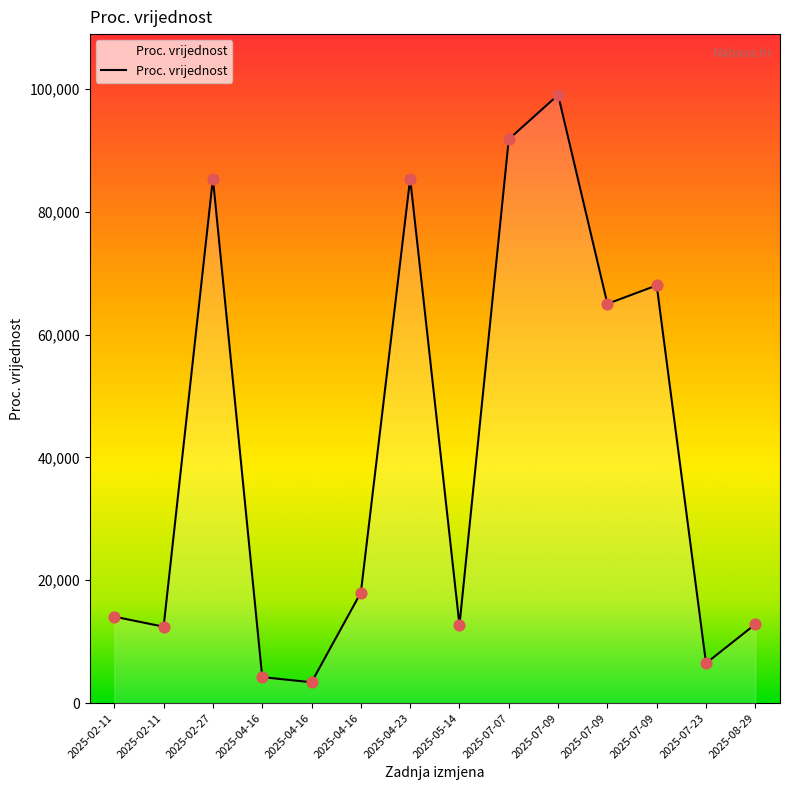

Approximately how many times larger is the value at 2025-04-23 compared to 2025-05-14?

6.7